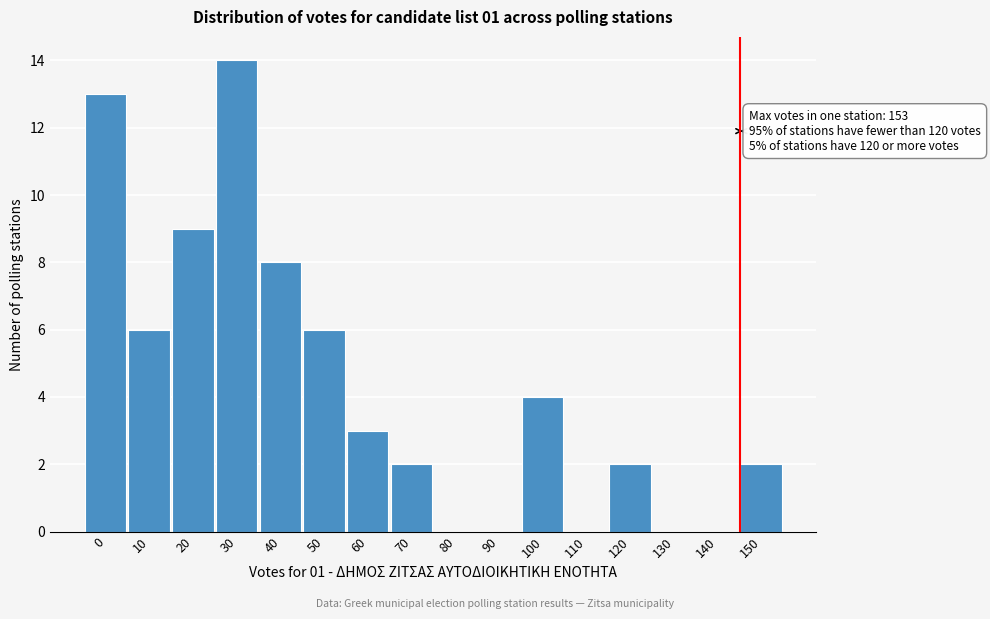

Reading right to left, transcribe all the data shown in this chart.

150=2	140=0	130=0	120=2	110=0	100=4	90=0	80=0	70=2	60=3	50=6	40=8	30=14	20=9	10=6	0=13